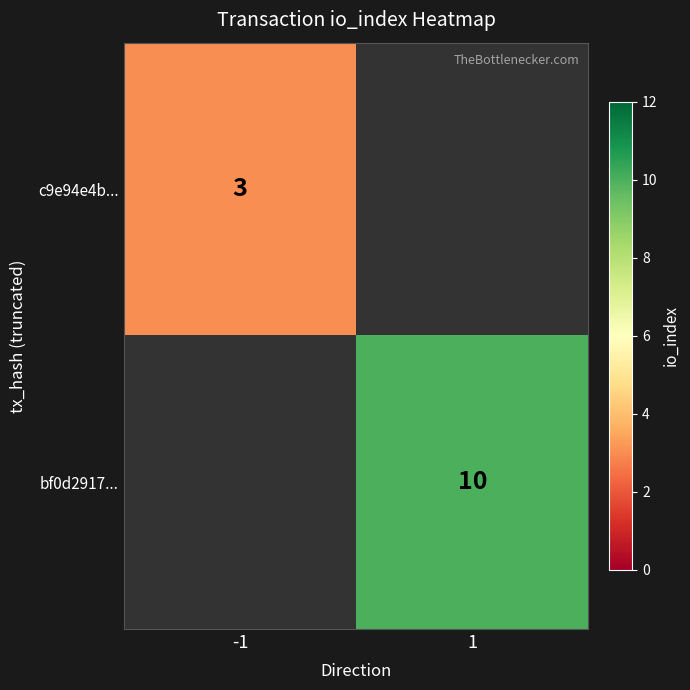

The value of c9e94e4b... at -1 is 1. True or false?

False